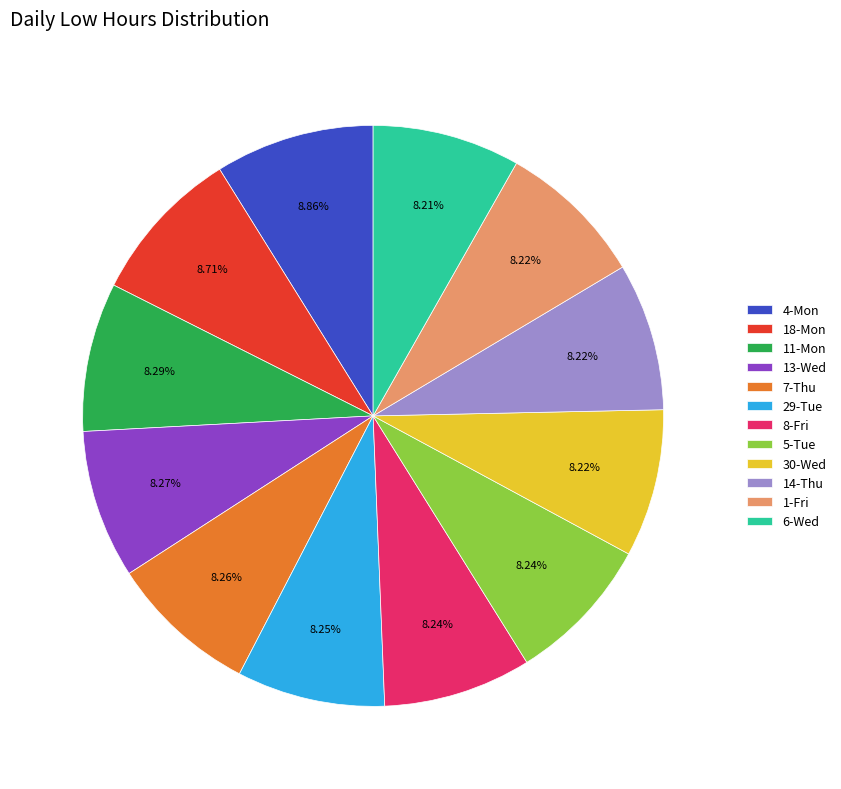

Does 14-Thu account for over 50% of the chart?

No